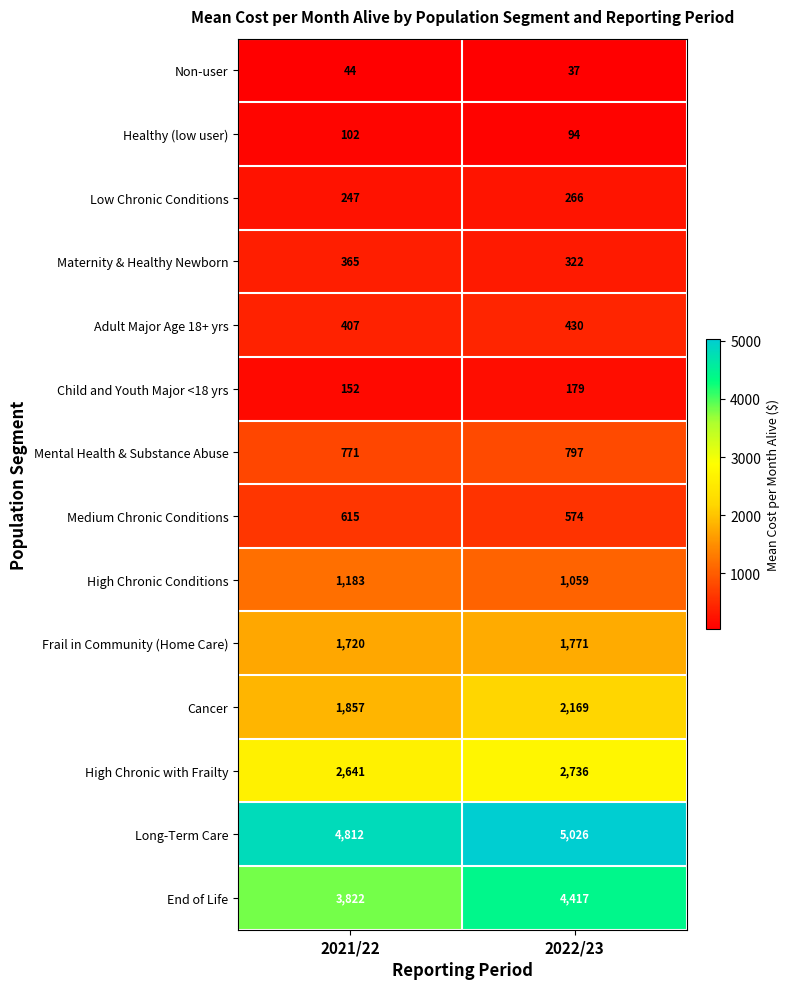

What is the minimum value shown in the chart?

37